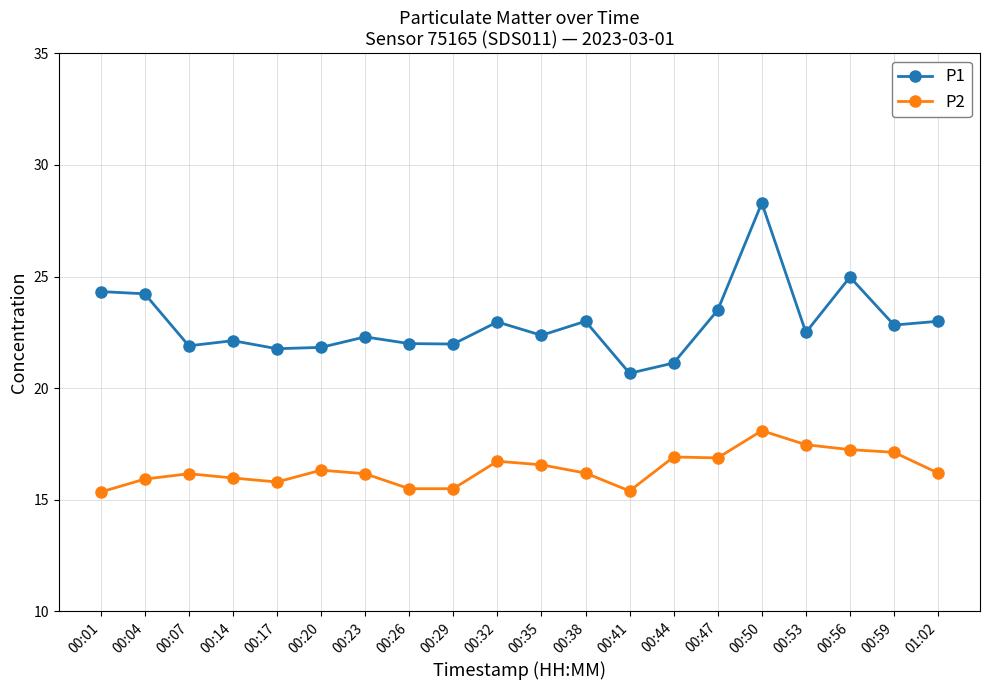

What is the sum of the P1 values at 00:01 and 00:23?

46.6